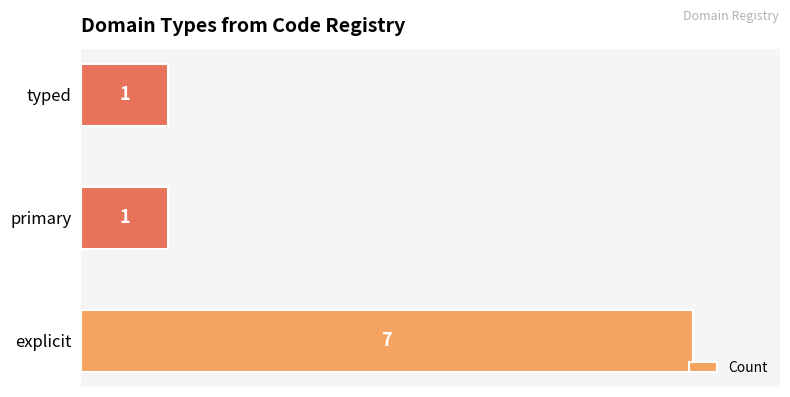

Which has a higher value, explicit or primary?

explicit